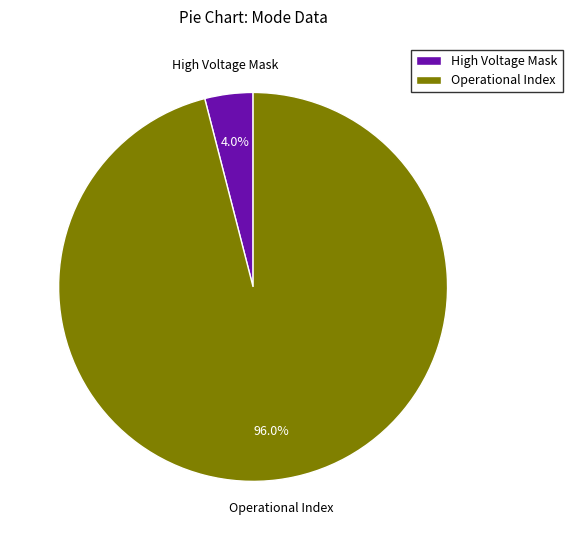

To the nearest percent, what is the average slice percentage?

50%